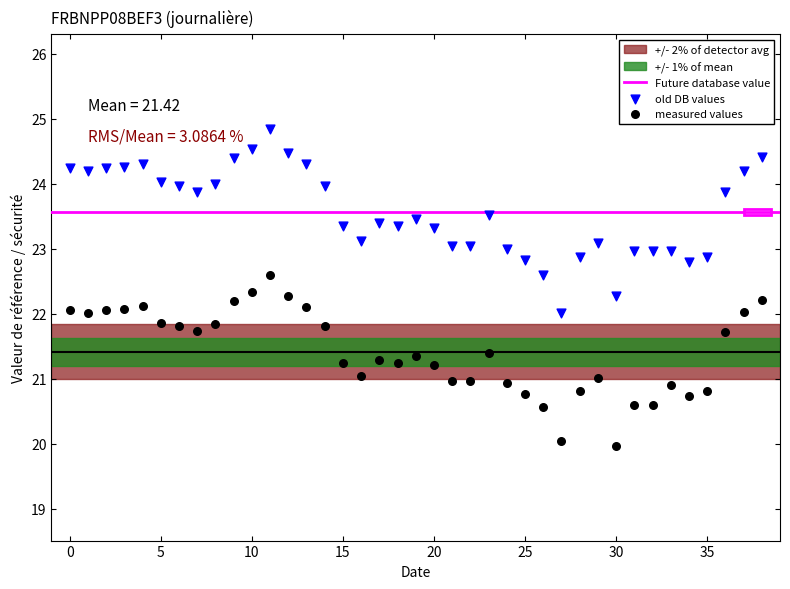

Which series contains the lowest Y value?

measured values